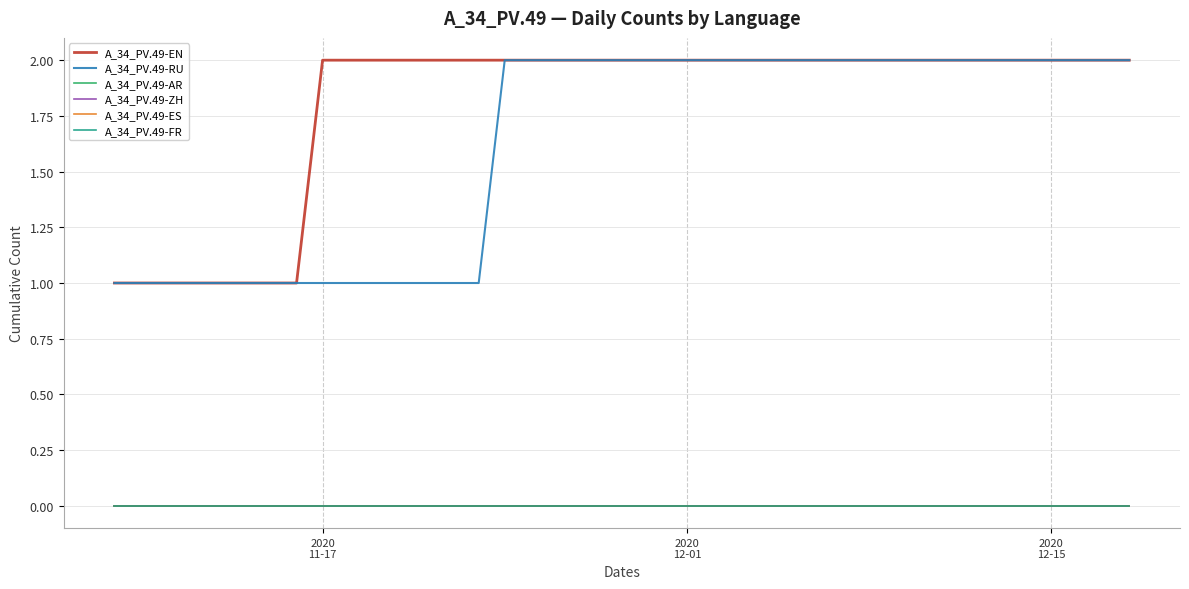

Is this an area chart (filled region under the line)?

No